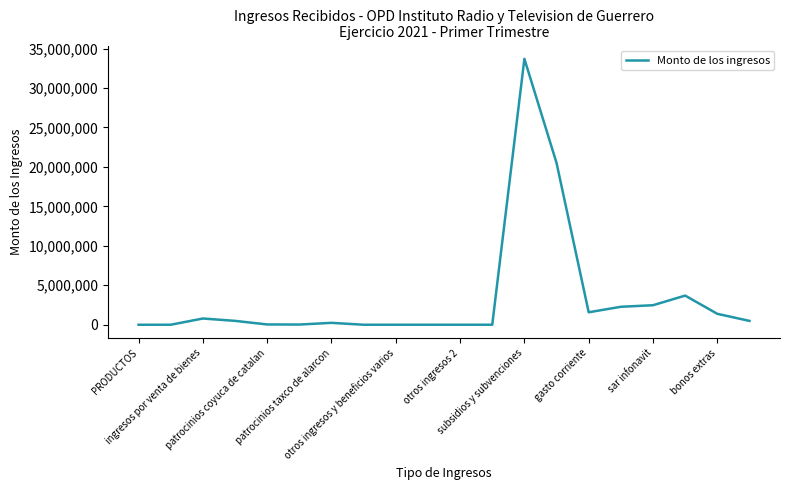

What is the difference between the maximum and minimum values?

33699322.0